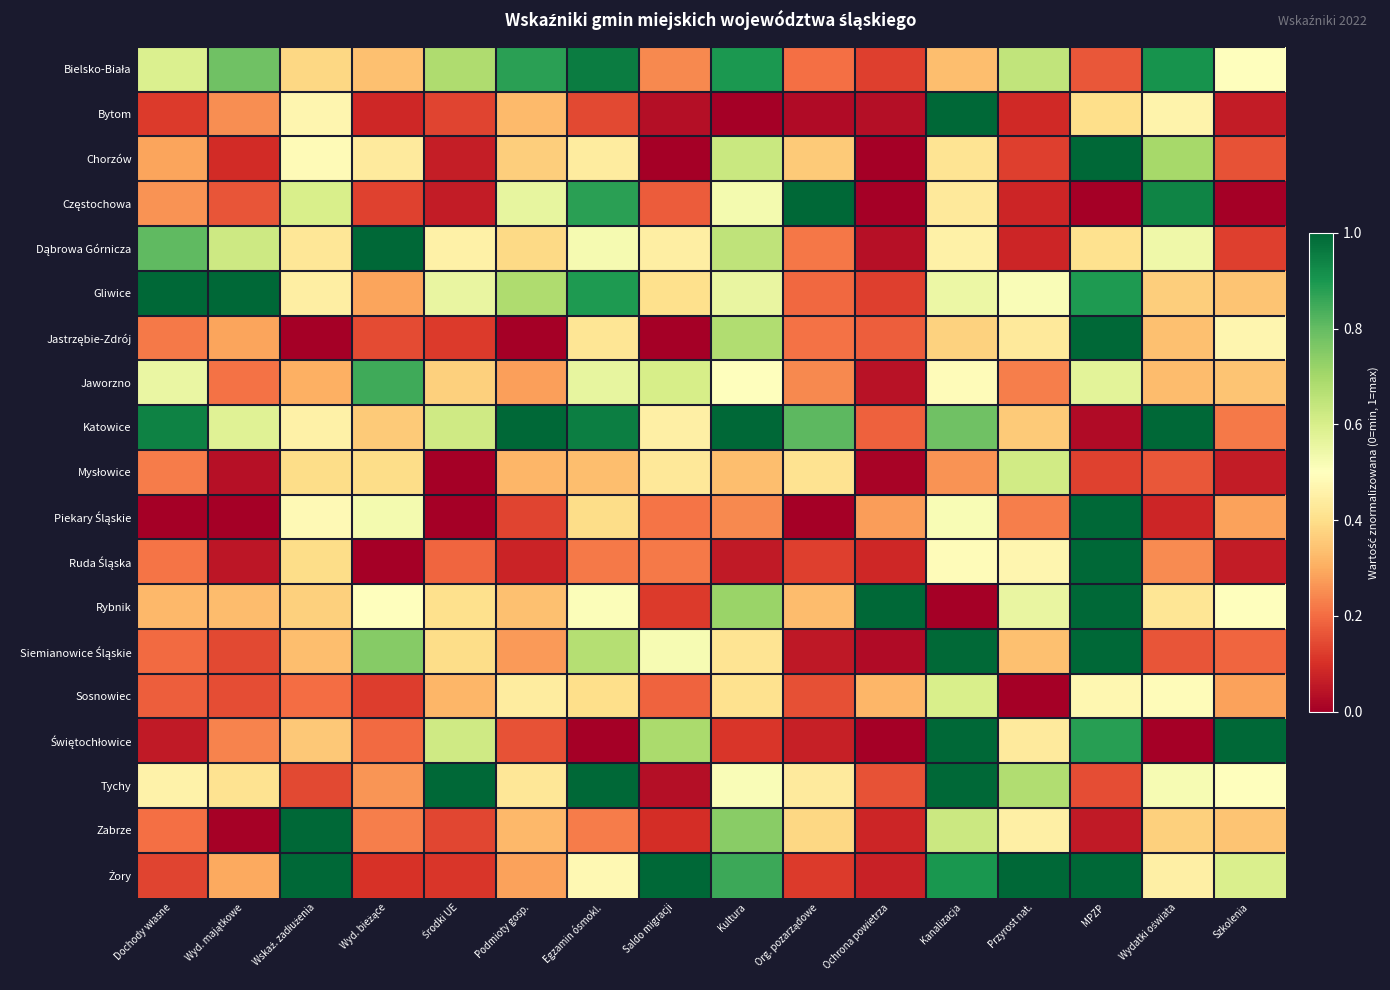

Which series changed the most between Dochody własne and Saldo migracji?

Żory